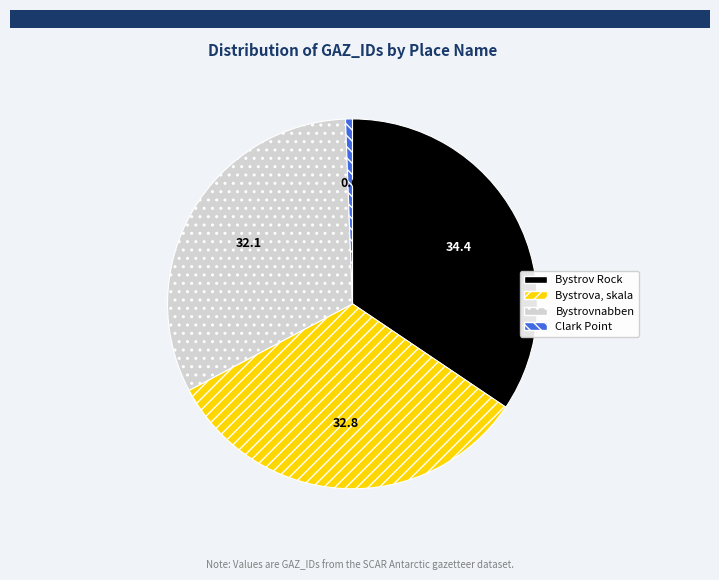

Rank the categories by value from lowest to highest.

Clark Point, Bystrovnabben, Bystrova, skala, Bystrov Rock